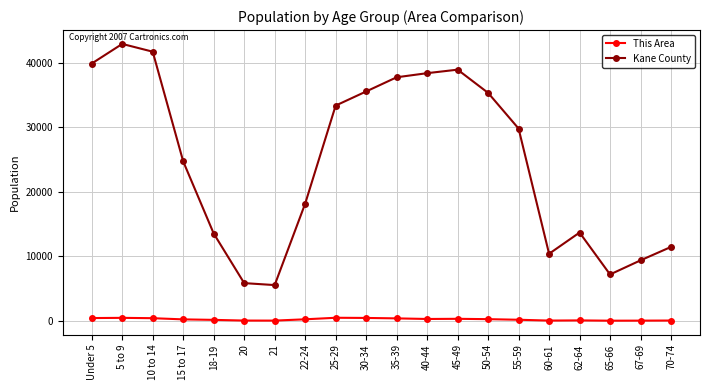

Which series has the largest total across all categories?

Kane County